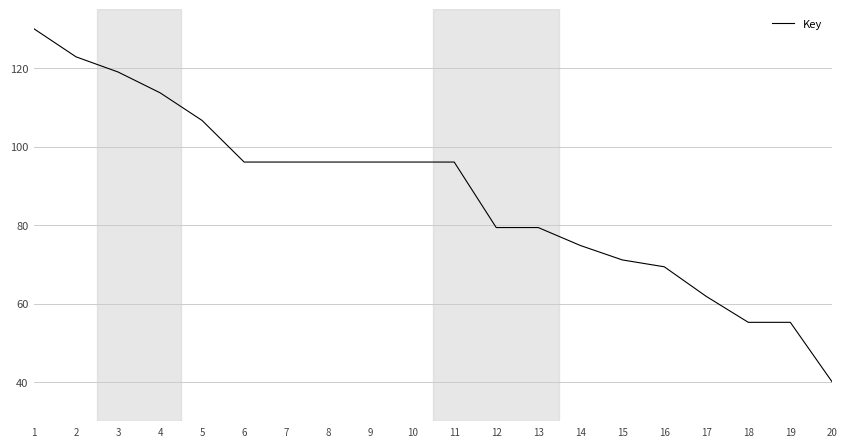

At which label does the data first exceed 96?

1